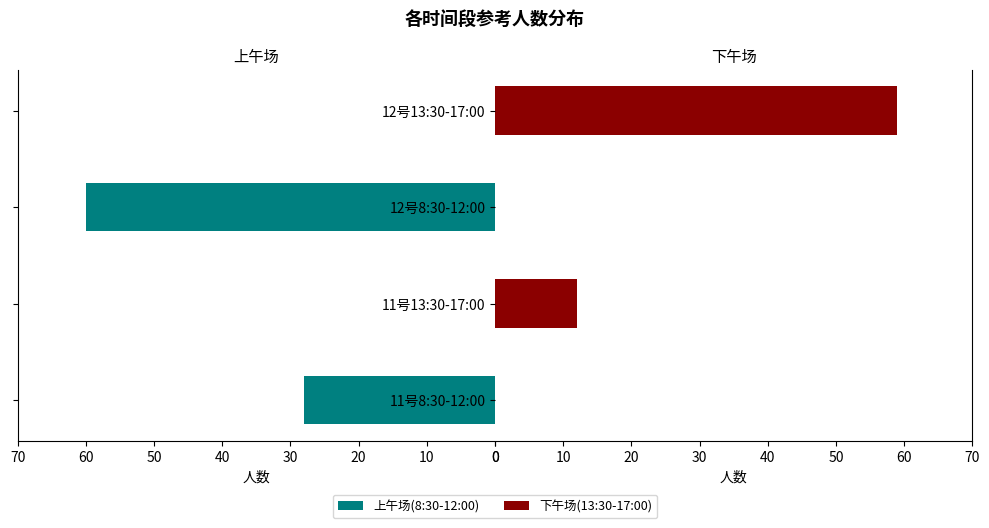

How many groups of bars are there?

4